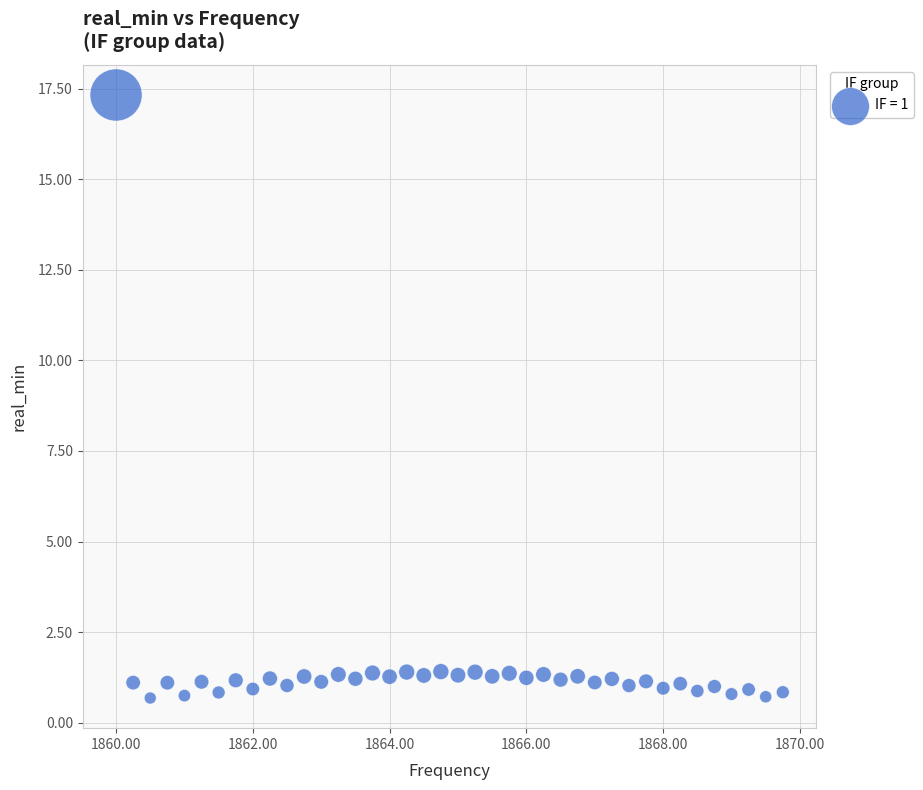

What is the range of Y values (max minus min)?

16.6